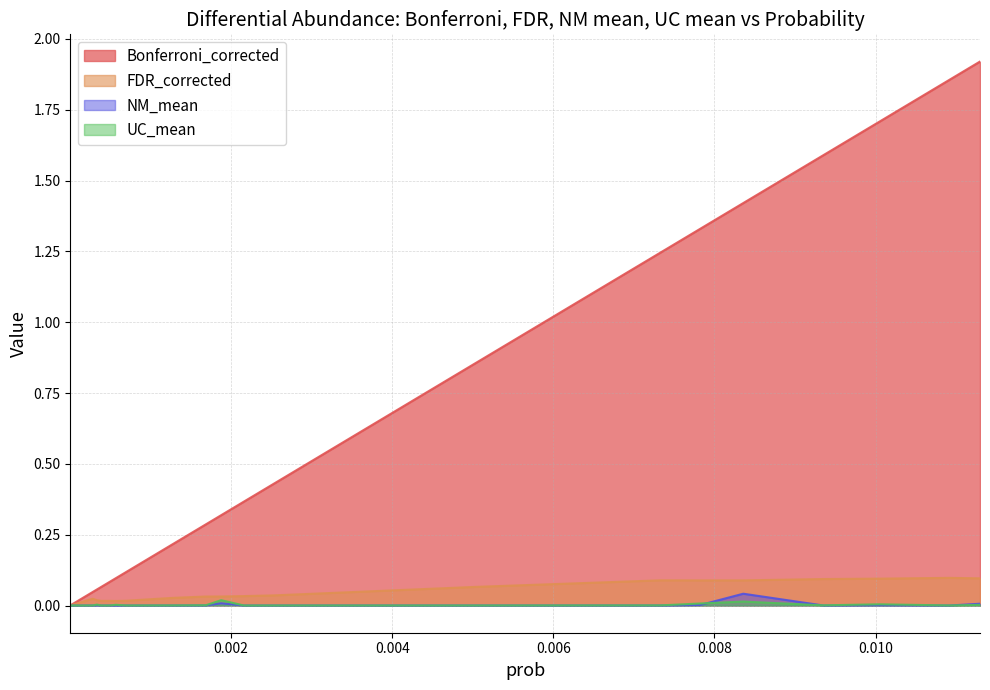

Which series has the largest total across all categories?

Bonferroni_corrected